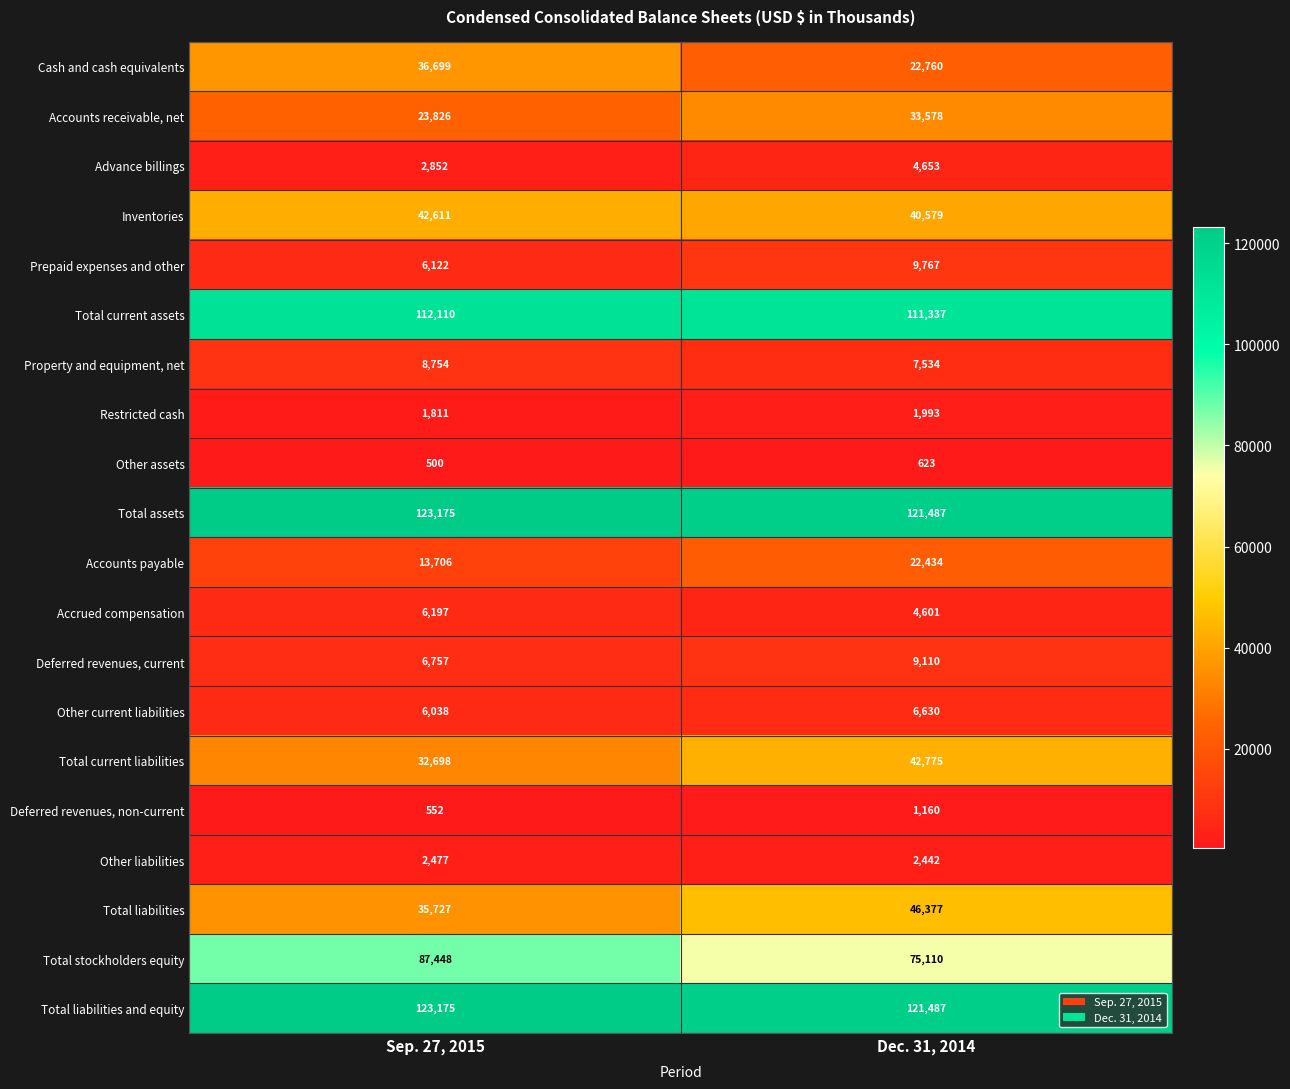

At which label is Accounts payable closest to 18070?

Sep. 27, 2015